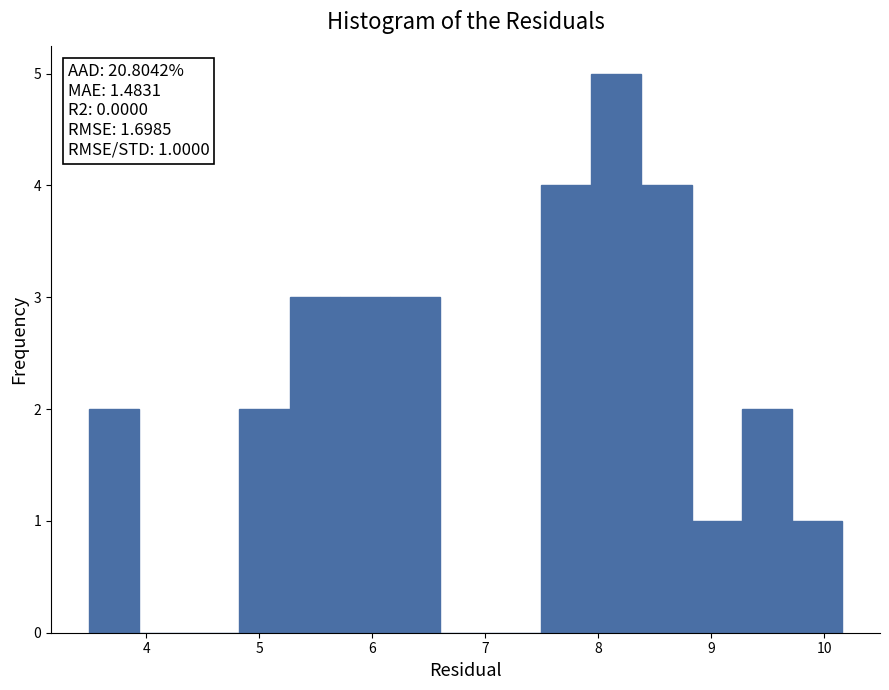

Which range on the x-axis has the tallest bar?

7.9 to 8.4